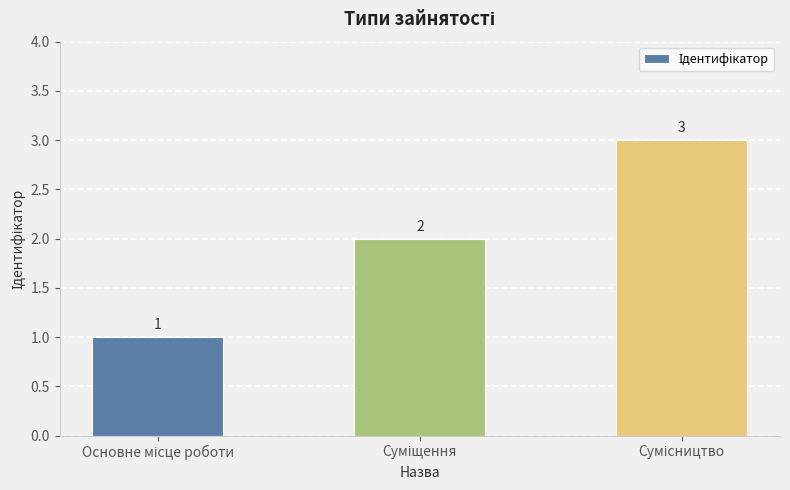

What is the value of the 1st bar from the left?

1